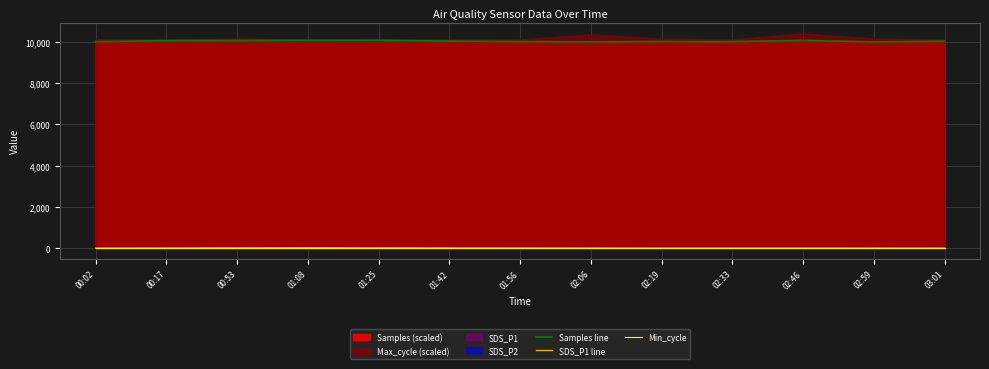

What is the spread (max minus min) of values at 02:46?

10045.8